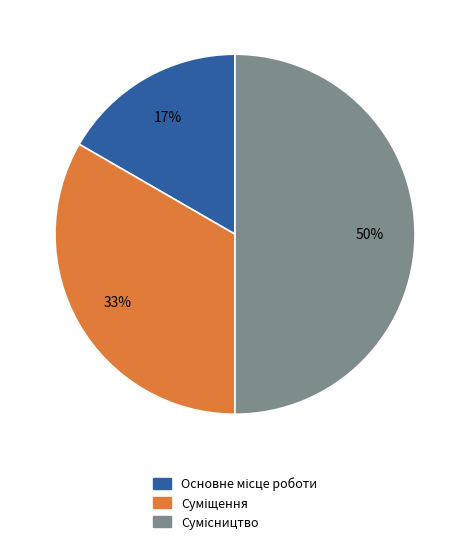

To the nearest percent, what is the average slice percentage?

33%